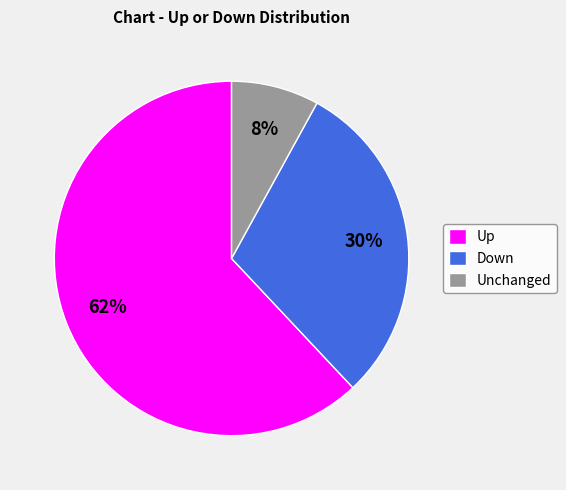

To the nearest percent, what is the average slice percentage?

33%